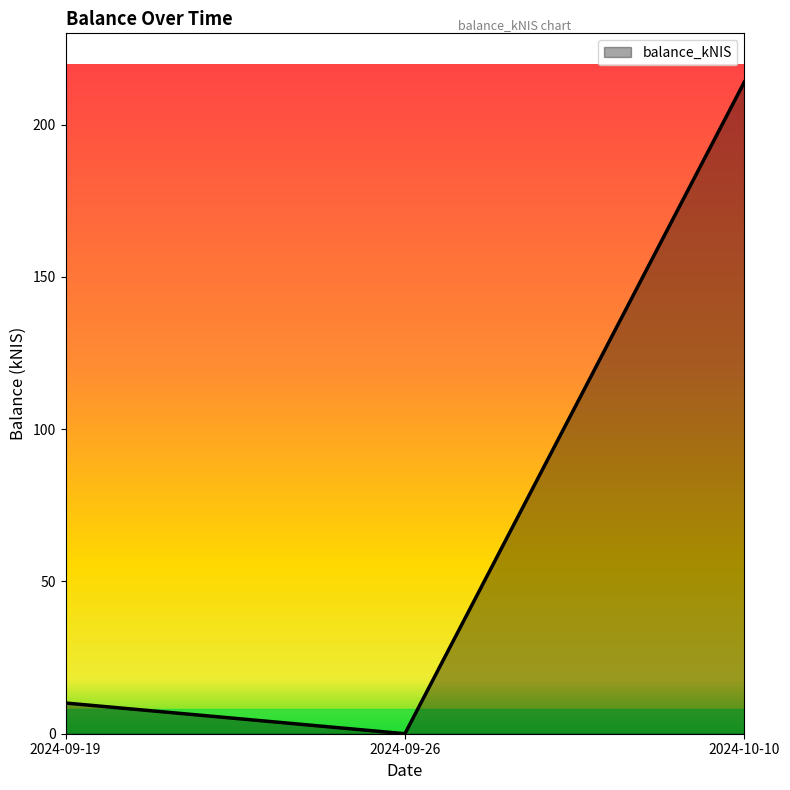

Reading left to right, extract all data points from this chart.

10.1	0.0	214.0